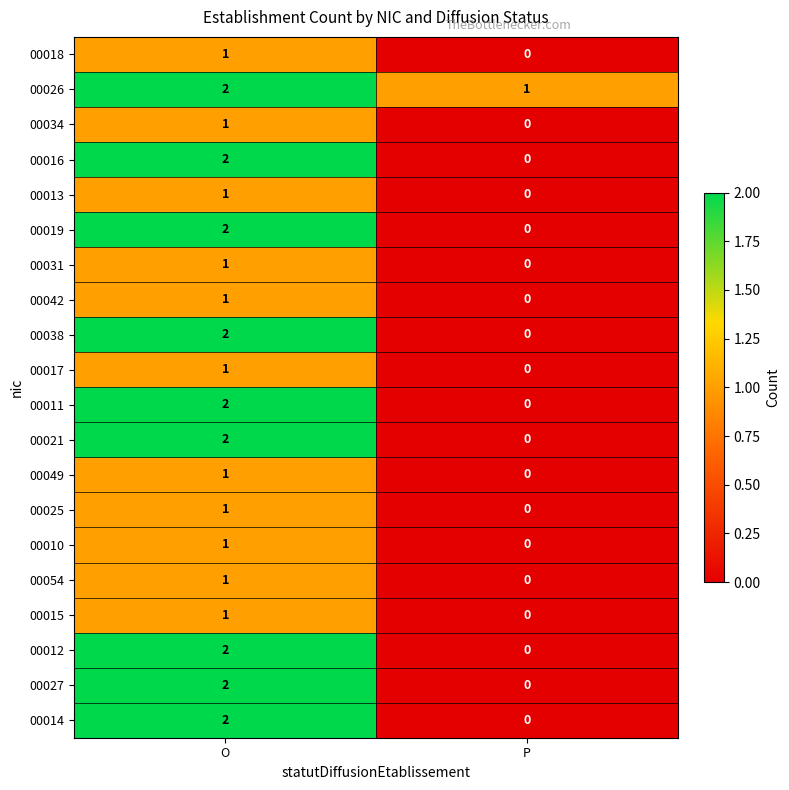

At which label is 00031 closest to 0?

P